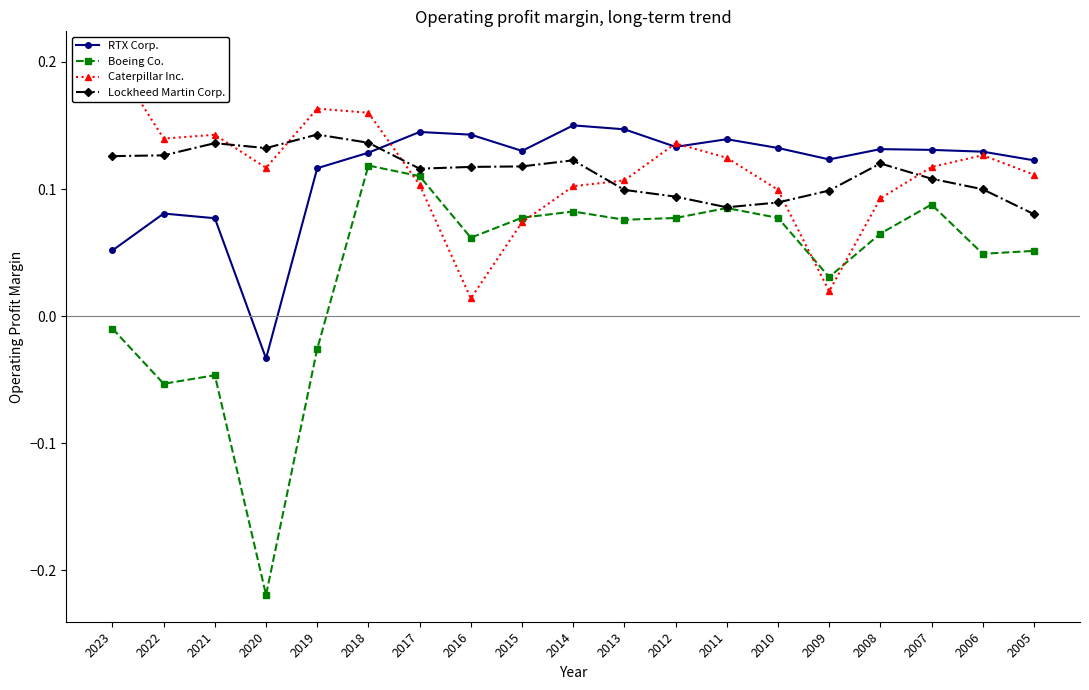

True or false: Boeing Co. has more than 0 interior local peaks.

True